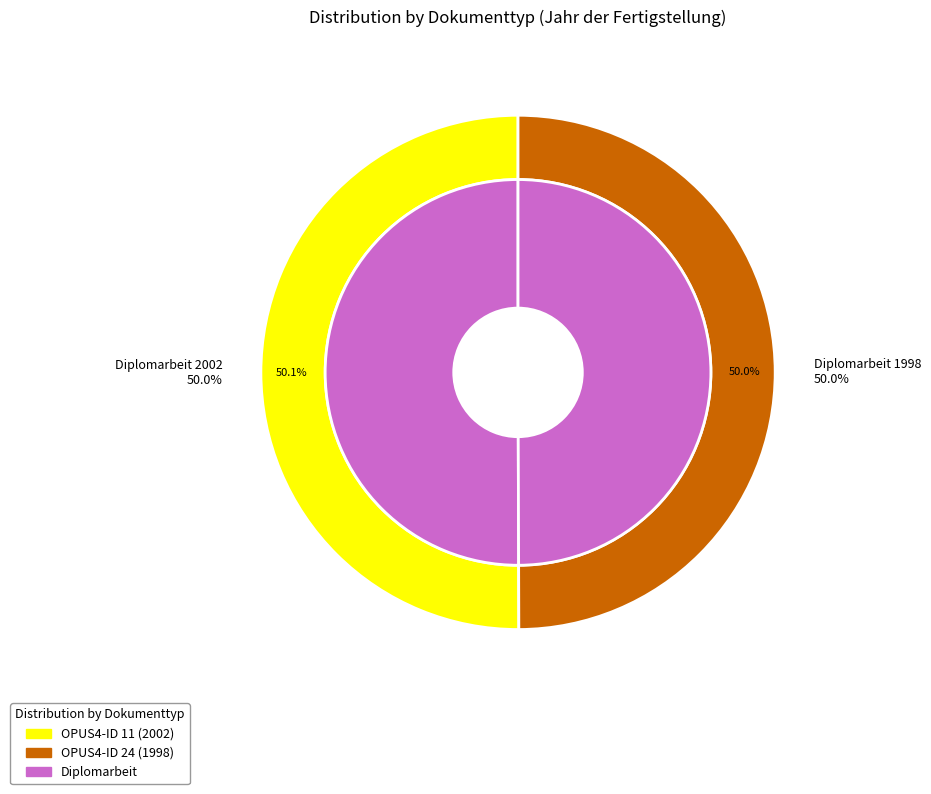

What percentage do 24 and 11 together represent?

100.0%